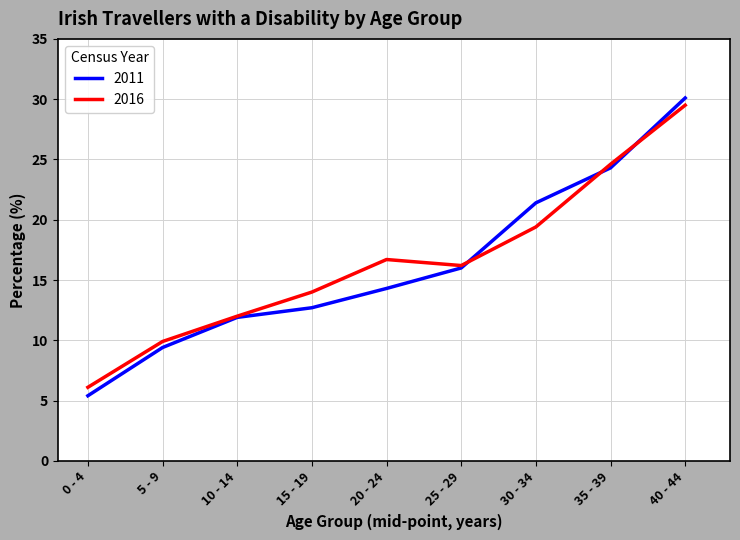

True or false: 2011 has a value of 12.7 at 15 - 19.

True